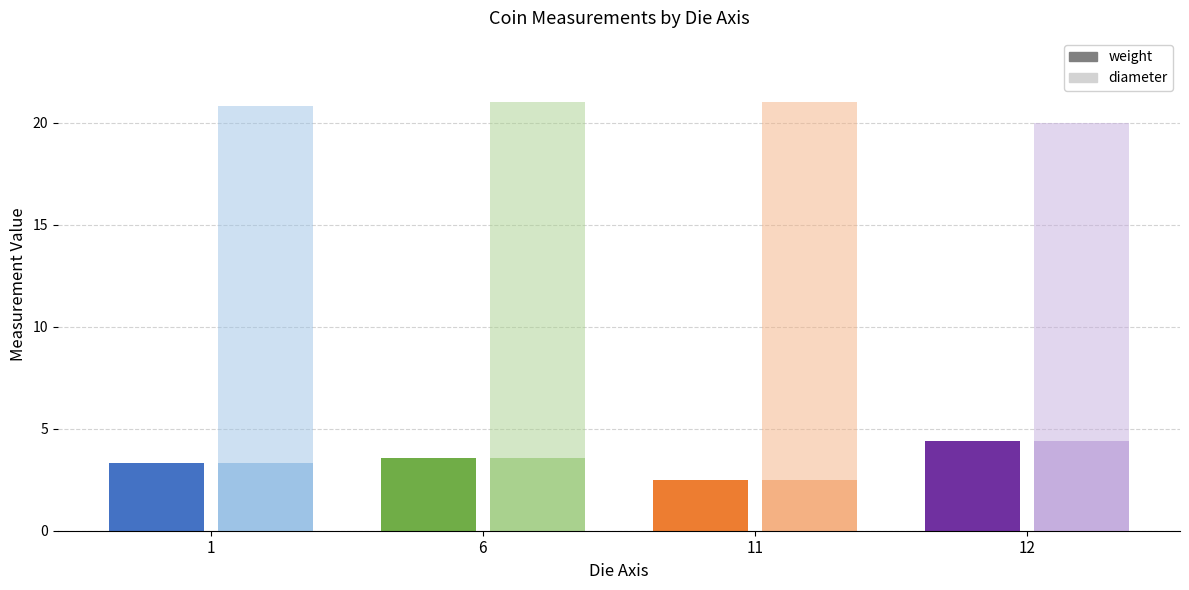

What is the value of the weight bar at the 4th from the left?

4.4